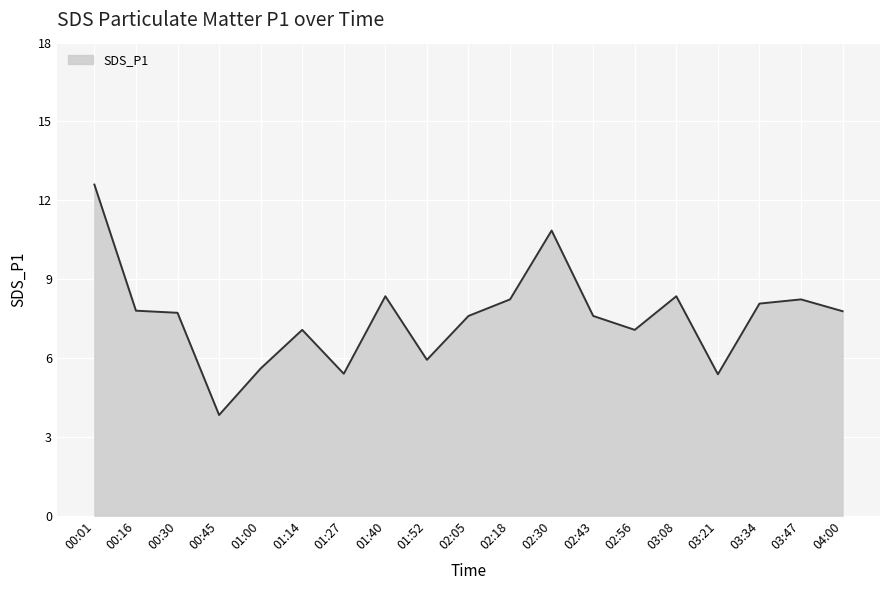

Count the number of data series in this chart.

1